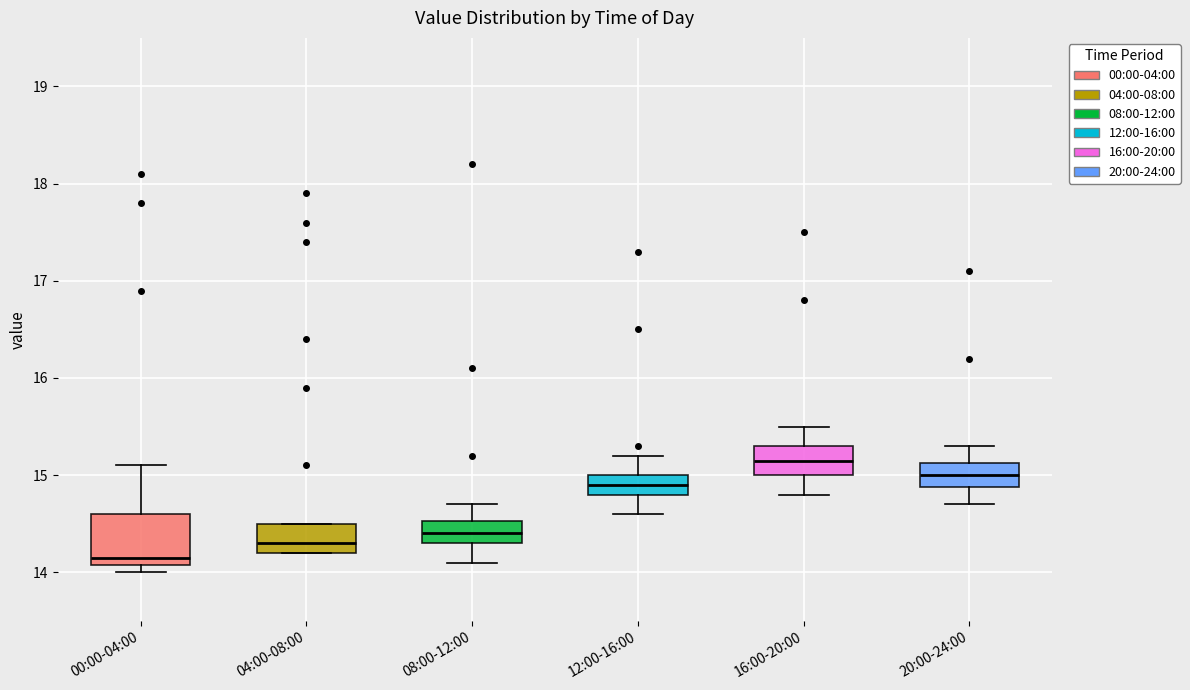

Reading left to right, transcribe this box plot: for each box, give where its median line is, the range the box spans, and where its two whiskers end, as read against the y-axis. The values are not printed on the chart, so give them approximately, as read against the axis.

00:00-04:00: median 14.2, box 14.1 to 14.6, whiskers 14.0 to 15.1
04:00-08:00: median 14.3, box 14.2 to 14.5, whiskers 14.2 to 14.5
08:00-12:00: median 14.4, box 14.3 to 14.5, whiskers 14.1 to 14.7
12:00-16:00: median 14.9, box 14.8 to 15.0, whiskers 14.6 to 15.2
16:00-20:00: median 15.2, box 15.0 to 15.3, whiskers 14.8 to 15.5
20:00-24:00: median 15.0, box 14.9 to 15.1, whiskers 14.7 to 15.3